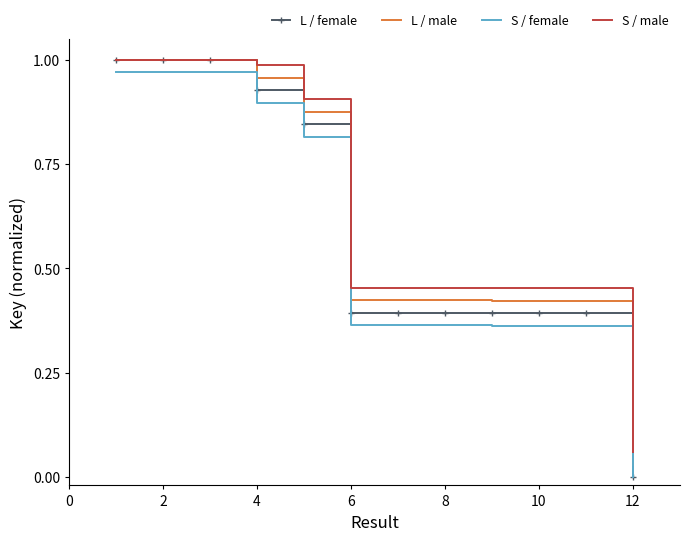

Which series has the widest spread of values?

L / female